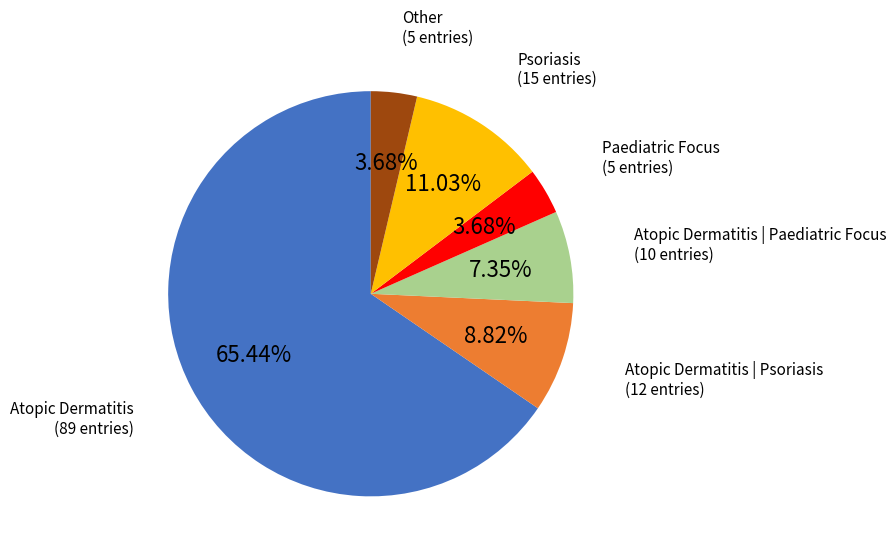

The Psoriasis slice represents 11% of the pie. True or false?

True